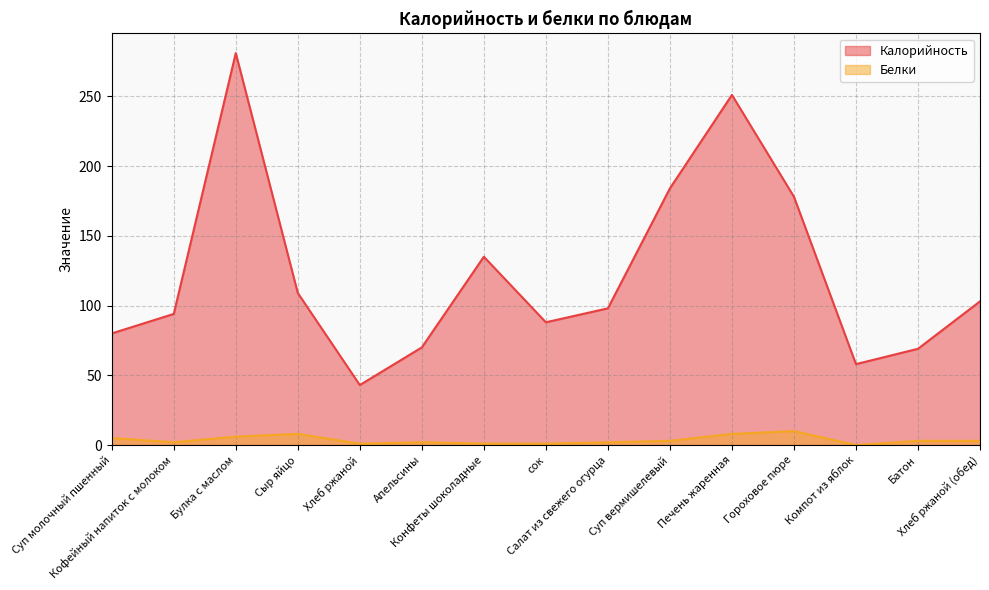

What position from the right is Печень жаренная?

5